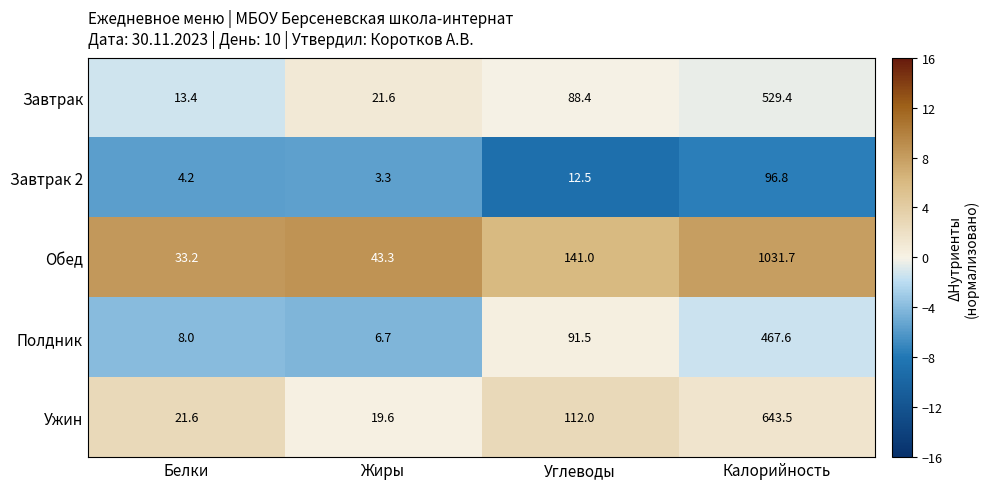

What is the difference between the maximum and minimum values in the Ужин series?

623.9